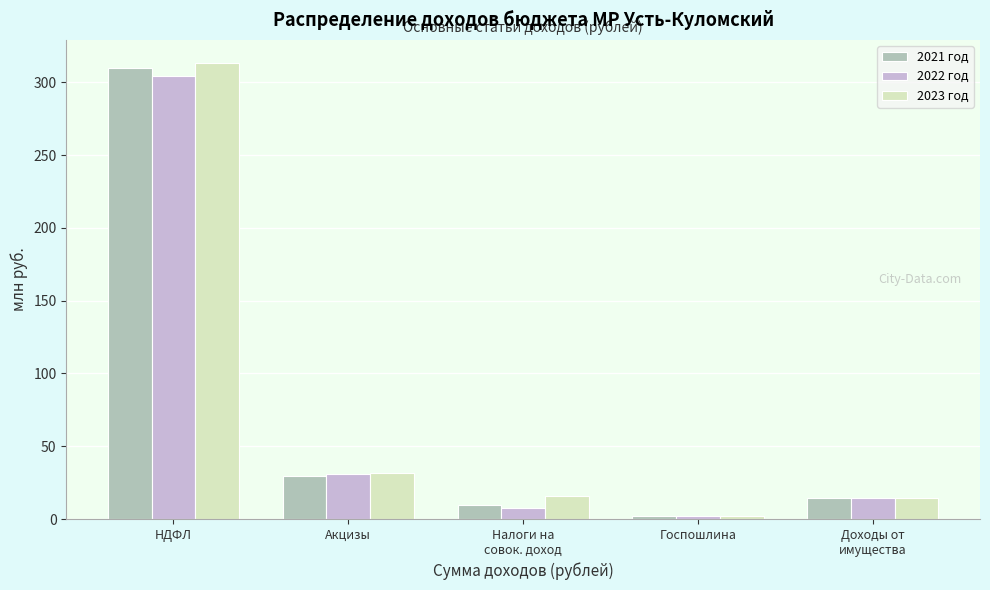

What is the difference between the maximum and minimum values in the 2023 год series?

311.3